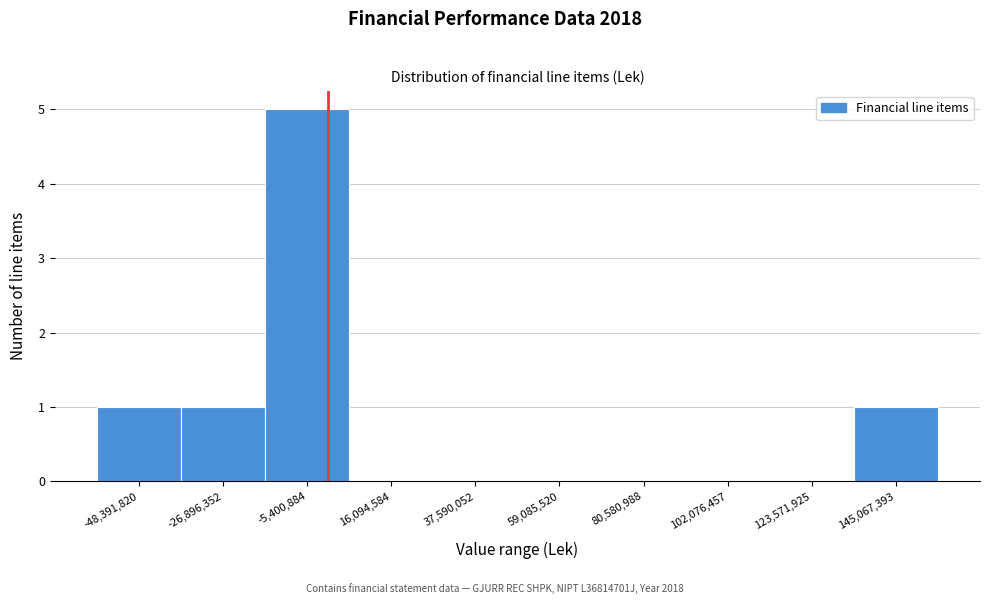

Which range on the x-axis has the tallest bar?

-15000000 to 5000000